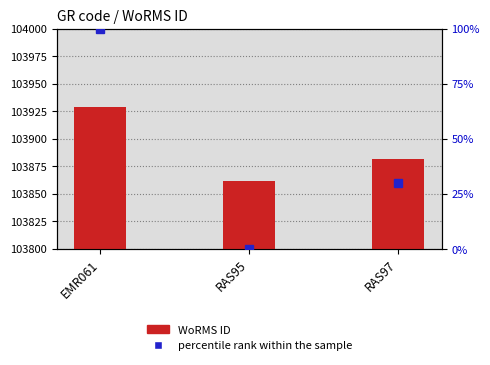

True or false: percentile rank within the sample has a value of 52.1 at RAS97.

False